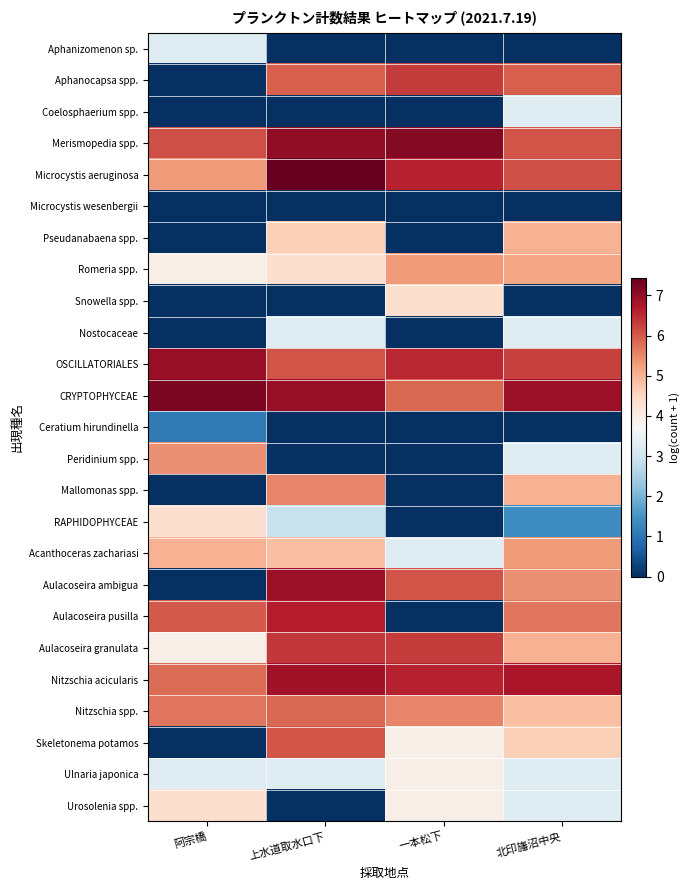

At how many categories does at least one series exceed 3?

4